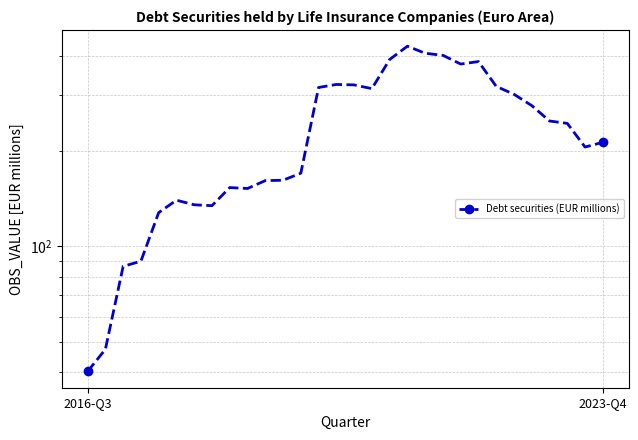

List the labels in order of value, smallest first.

2016-Q3, 2023-Q4, 2, 3, 4, 7, 6, 5, 9, 8, 10, 11, 12, 28, 29, 27, 26, 25, 24, 16, 13, 23, 15, 14, 21, 22, 17, 20, 19, 18